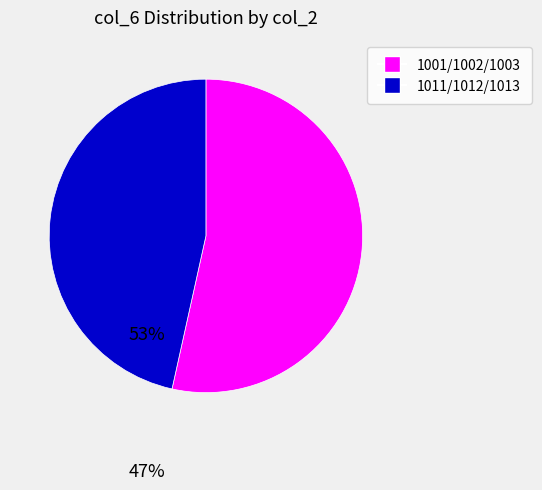

Is there a majority slice in this chart?

Yes